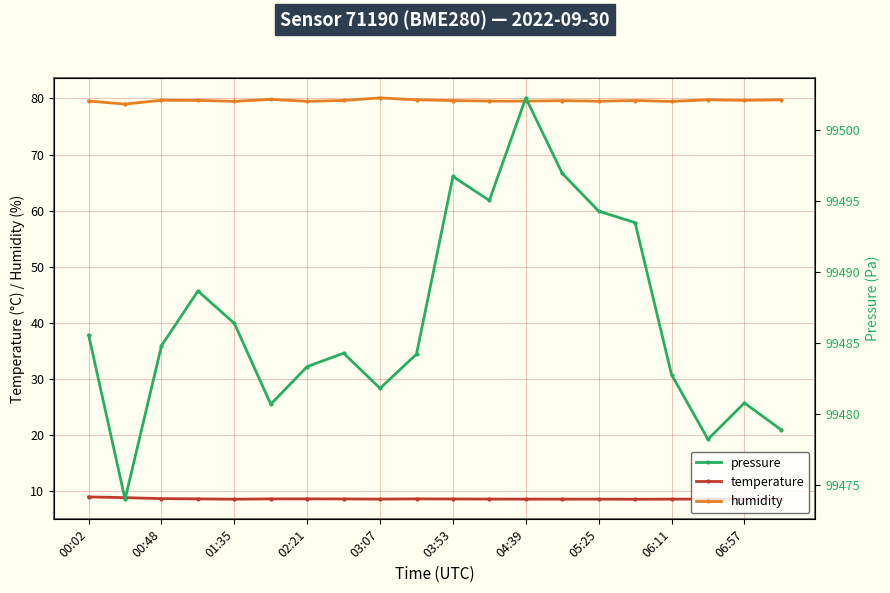

True or false: humidity has more than 1 interior local peaks.

True